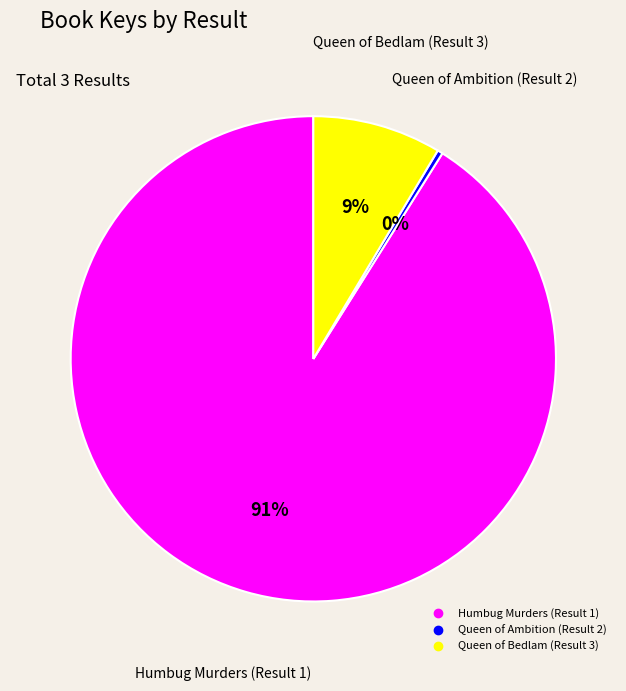

The Humbug Murders (Result 1) slice represents 98% of the pie. True or false?

False